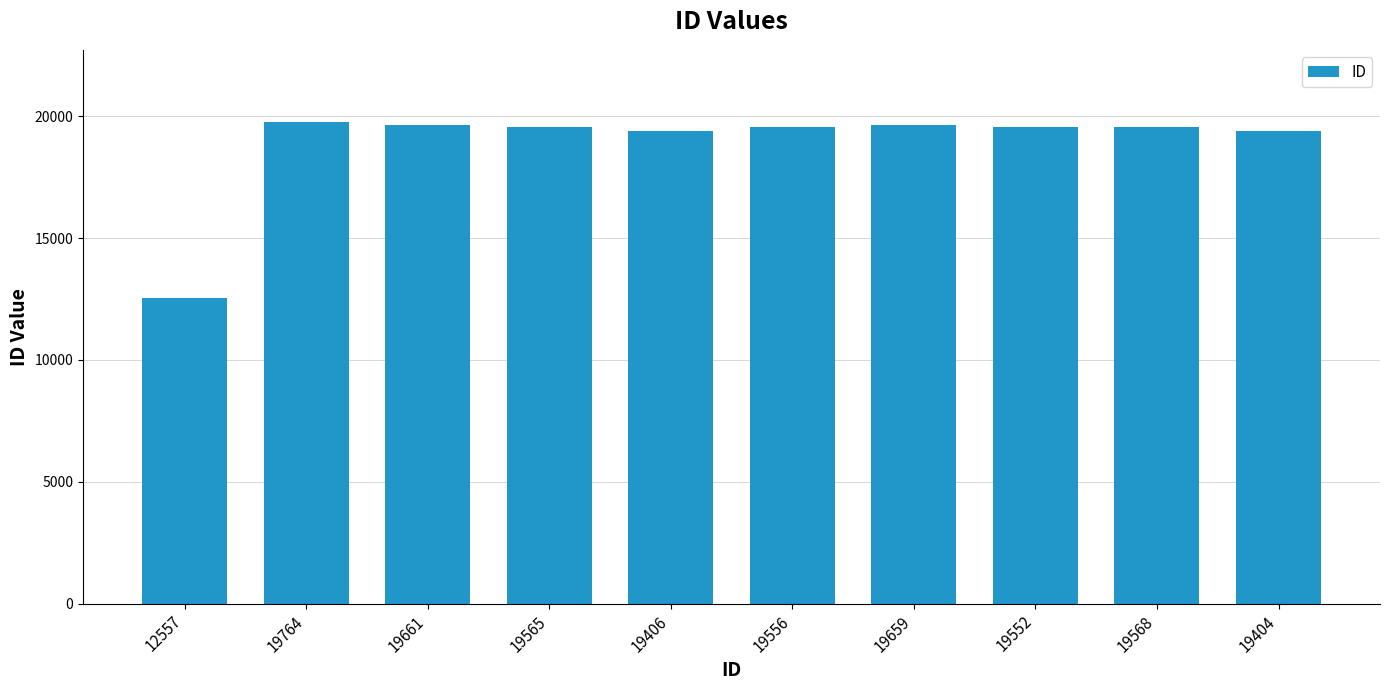

Which label corresponds to the smallest value in the chart?

12557